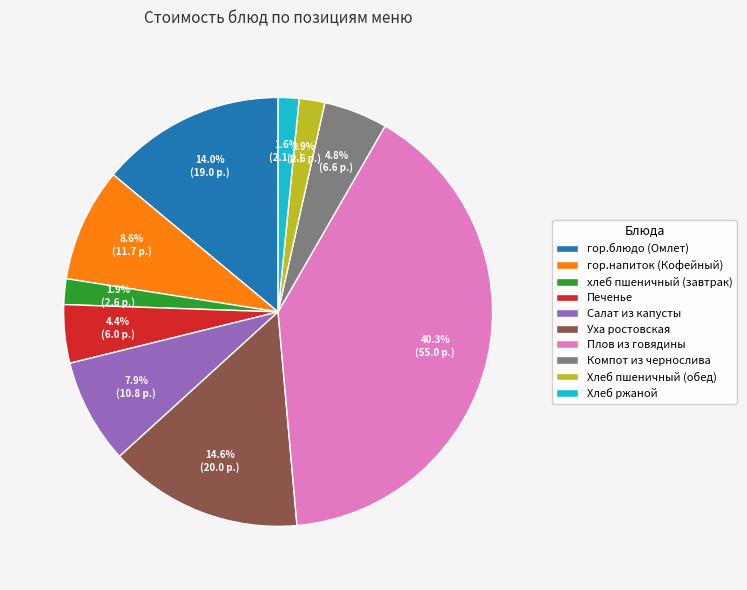

Which slice is the largest?

Плов из говядины